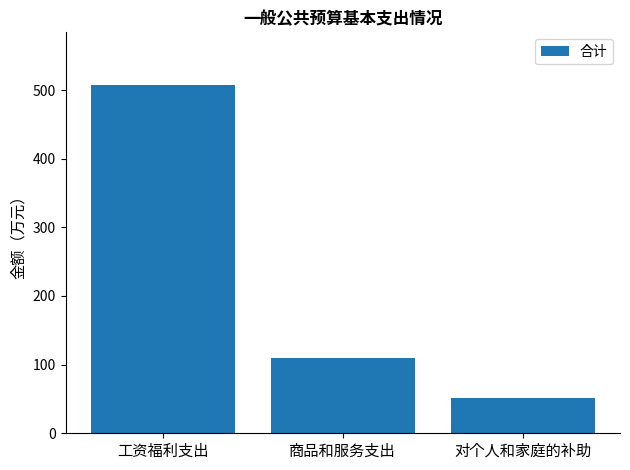

True or false: the data shows 174.3 at 商品和服务支出.

False